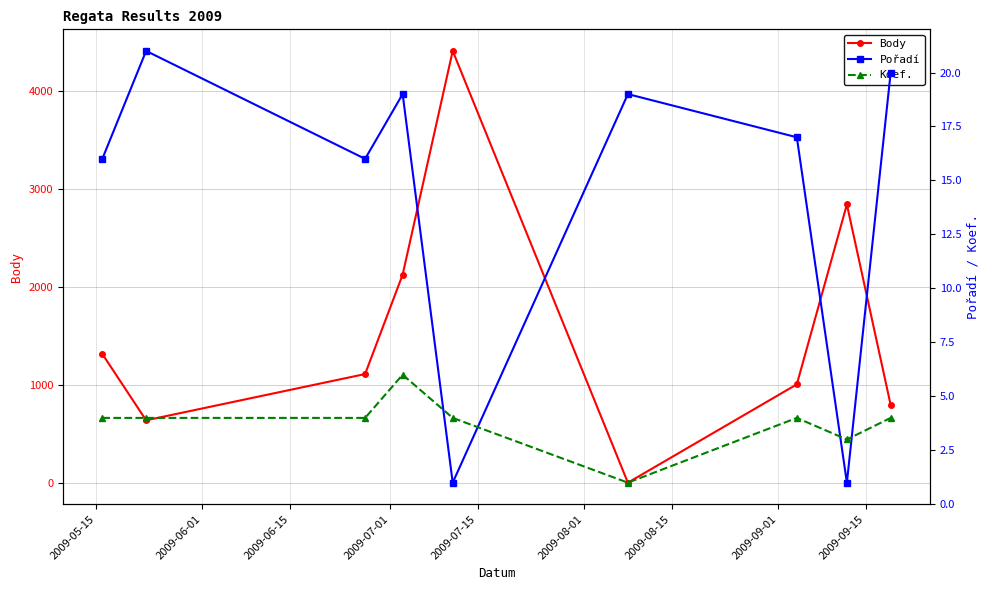

Which series ends up on top after the final intersection of Koef. and Body?

Body